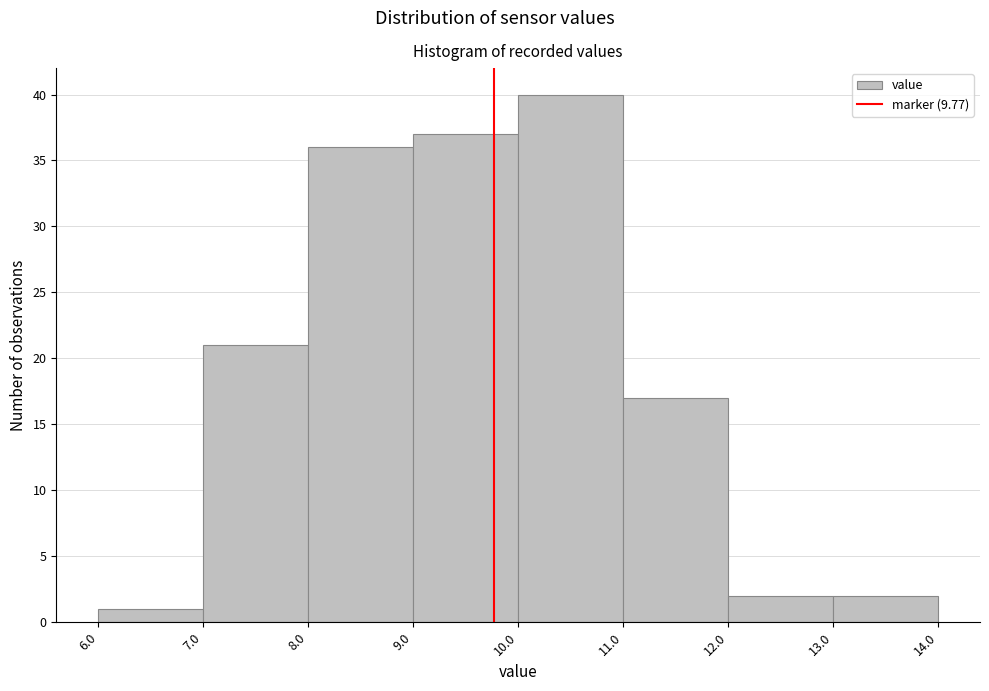

Over which range of the x-axis is the bar tallest?

10.0 to 11.0